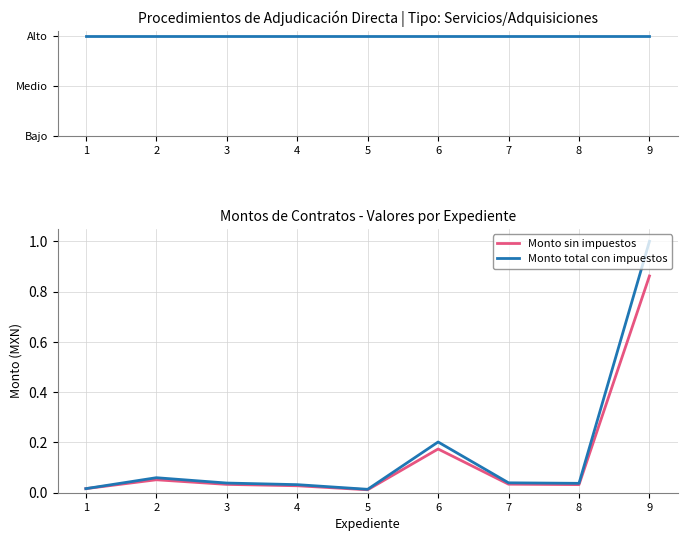

What is the highest value of the Monto sin impuestos series?

0.9